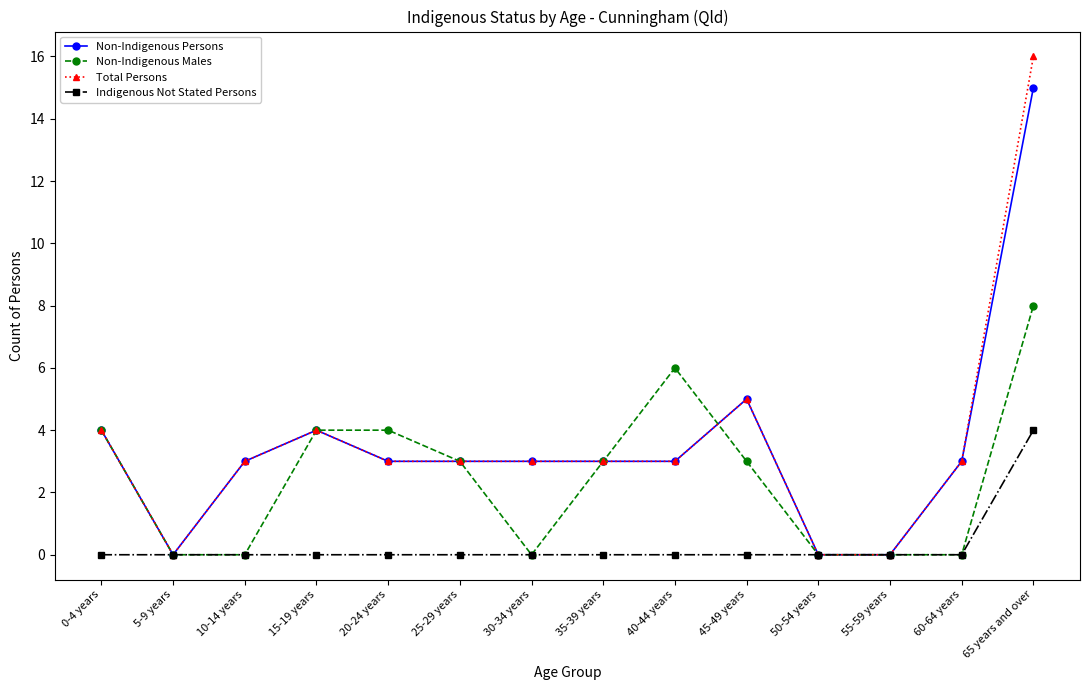

Reading right to left, what are all the values shown in this chart?

Non-Indigenous Persons: 15	3	0	0	5	3	3	3	3	3	4	3	0	4
Non-Indigenous Males: 8	0	0	0	3	6	3	0	3	4	4	0	0	4
Total Persons: 16	3	0	0	5	3	3	3	3	3	4	3	0	4
Indigenous Not Stated Persons: 4	0	0	0	0	0	0	0	0	0	0	0	0	0